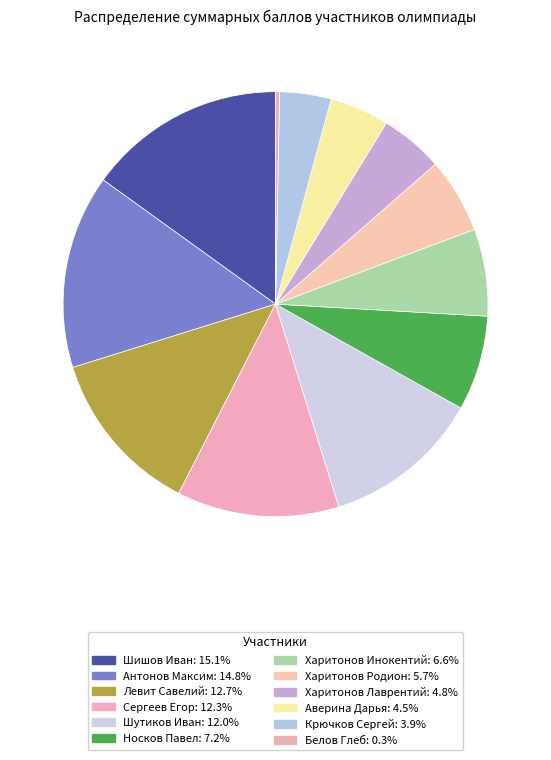

Count the number of slices in the pie.

12